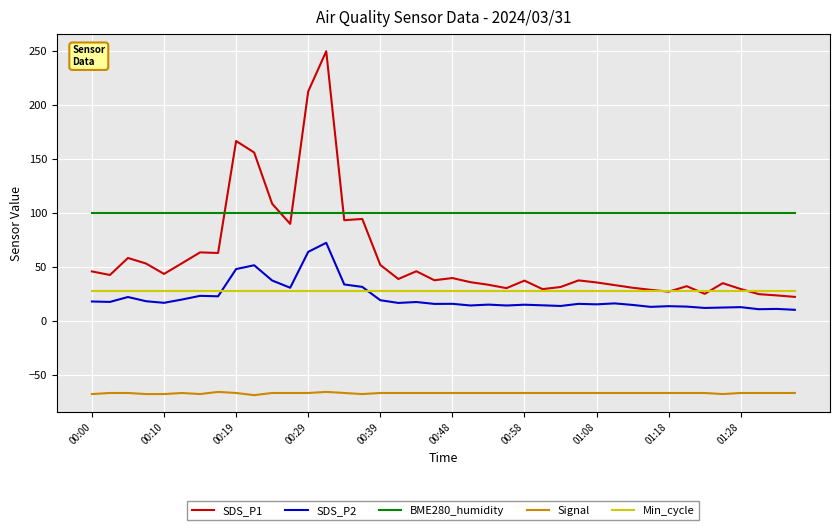

How many lines are shown in the chart?

5